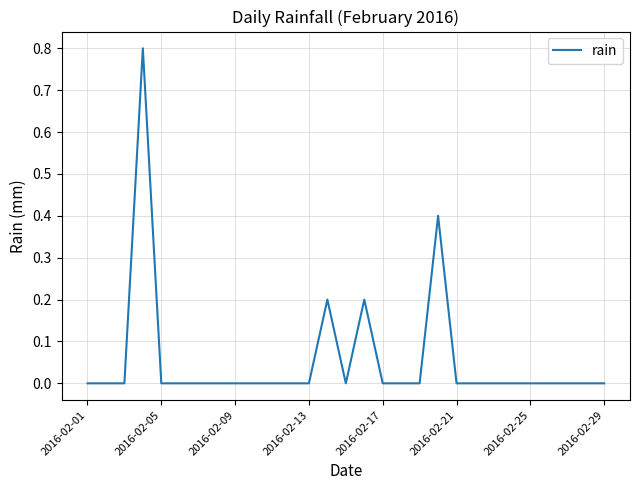

What is the difference between the maximum and minimum values?

0.8